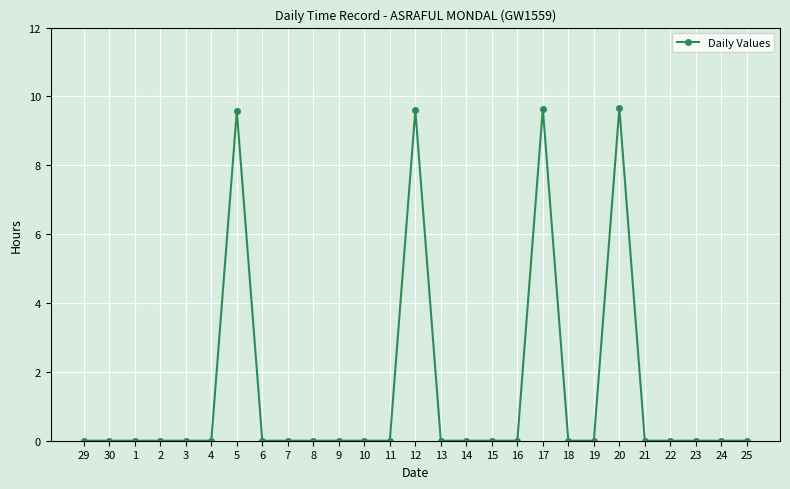

Reading right to left, transcribe all the data shown in this chart.

25=0.0	24=0.0	23=0.0	22=0.0	21=0.0	20=9.7	19=0.0	18=0.0	17=9.7	16=0.0	15=0.0	14=0.0	13=0.0	12=9.6	11=0.0	10=0.0	9=0.0	8=0.0	7=0.0	6=0.0	5=9.6	4=0.0	3=0.0	2=0.0	1=0.0	30=0.0	29=0.0